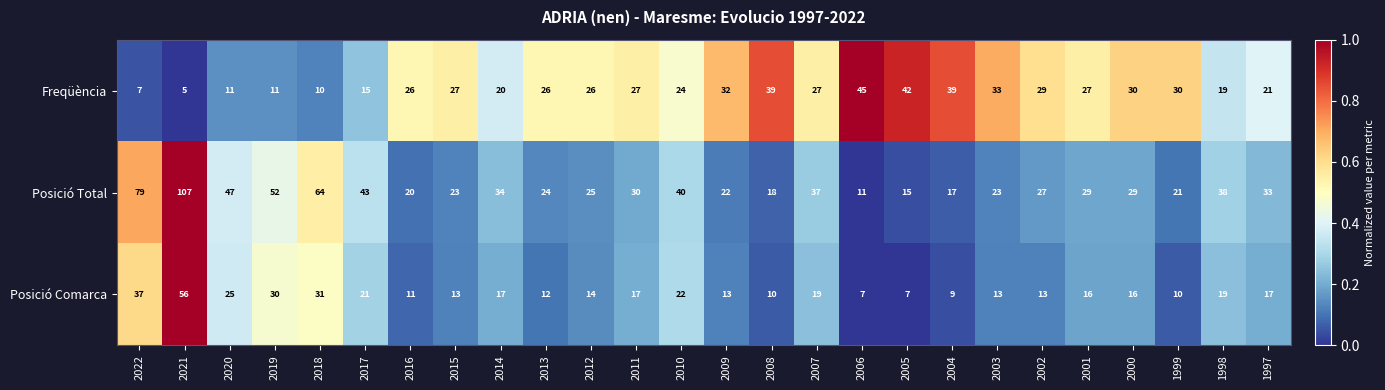

Is the value of Freqüència at 2004 greater than the value of Posició Comarca at 1999?

Yes